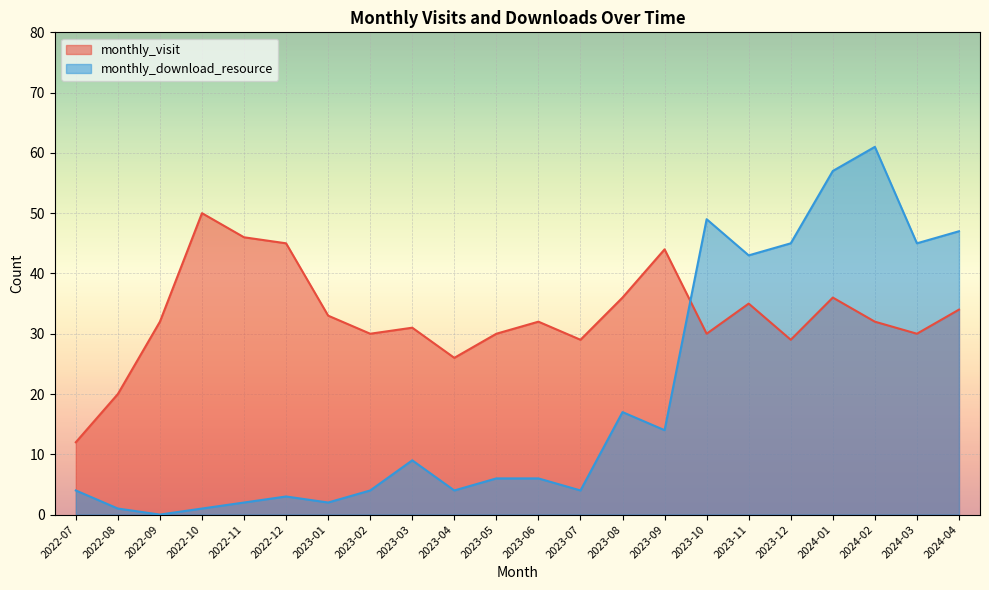

How many lines are shown in the chart?

2